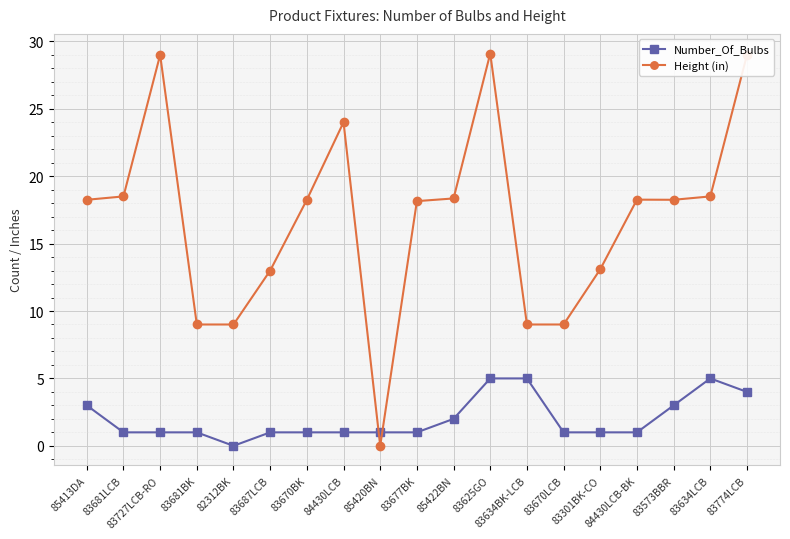

At 85422BN, list the series in order from largest to smallest.

Height (in), Number_Of_Bulbs